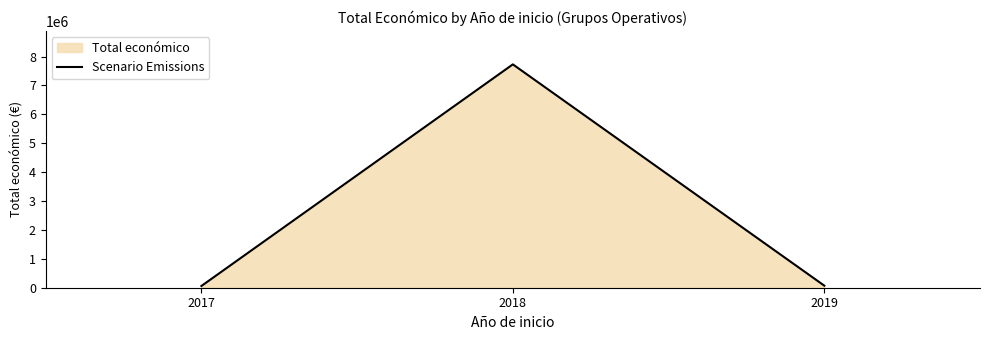

Which category has the highest value across all series?

2018